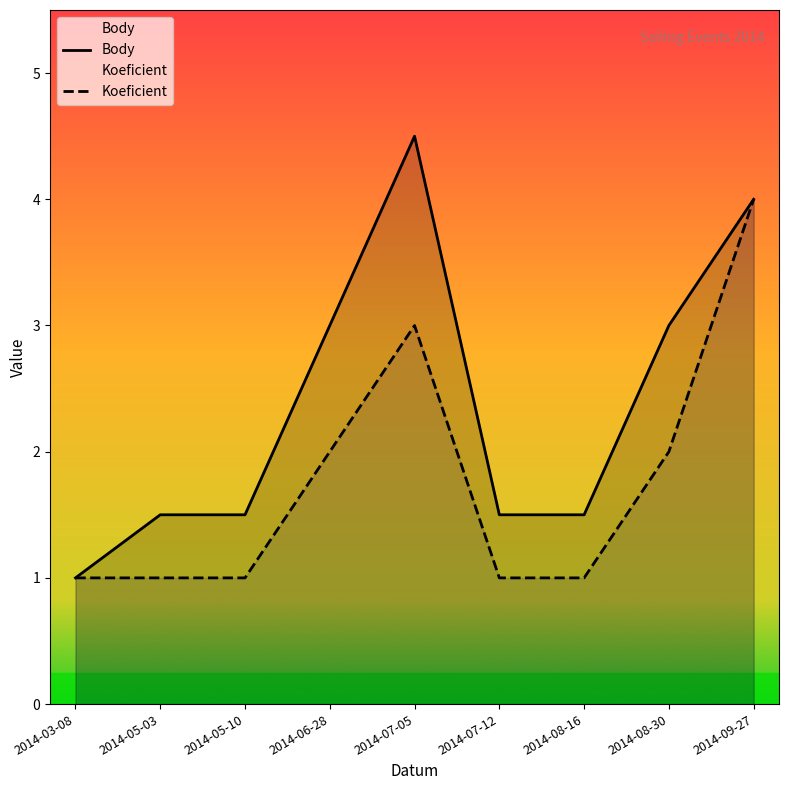

What is the difference between the Koeficient values at 2014-07-12 and 2014-07-05?

2.0